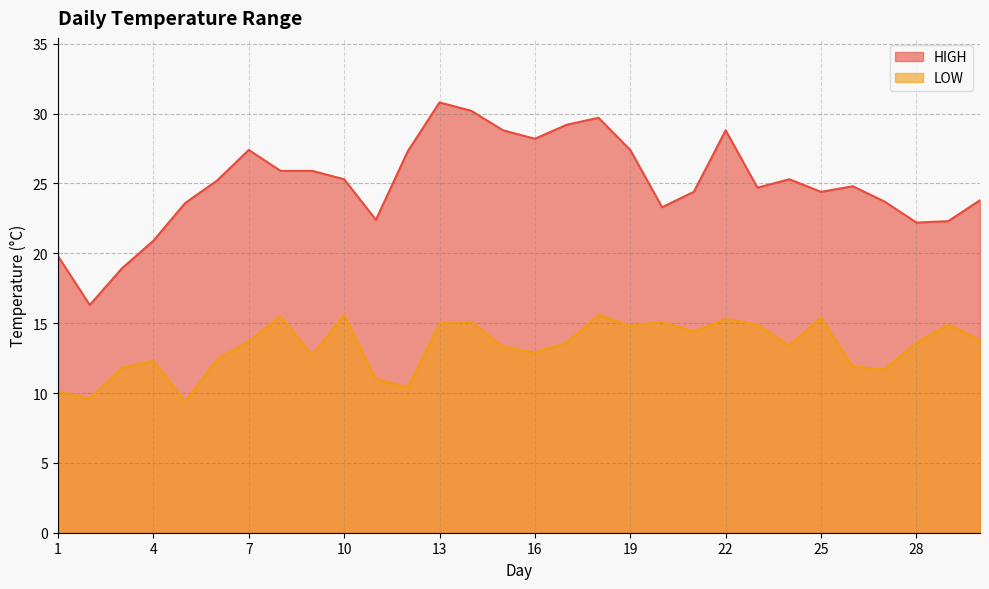

True or false: LOW has a value of 9.4 at 5.

True